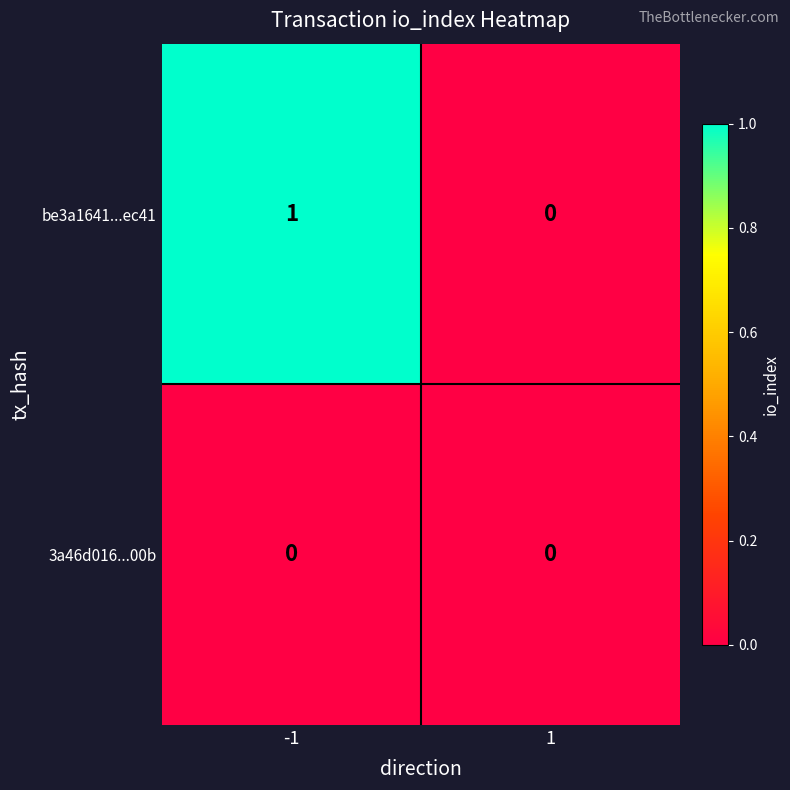

Is the value of 3a46d016...00b at 1 greater than the value of be3a1641...ec41 at -1?

No